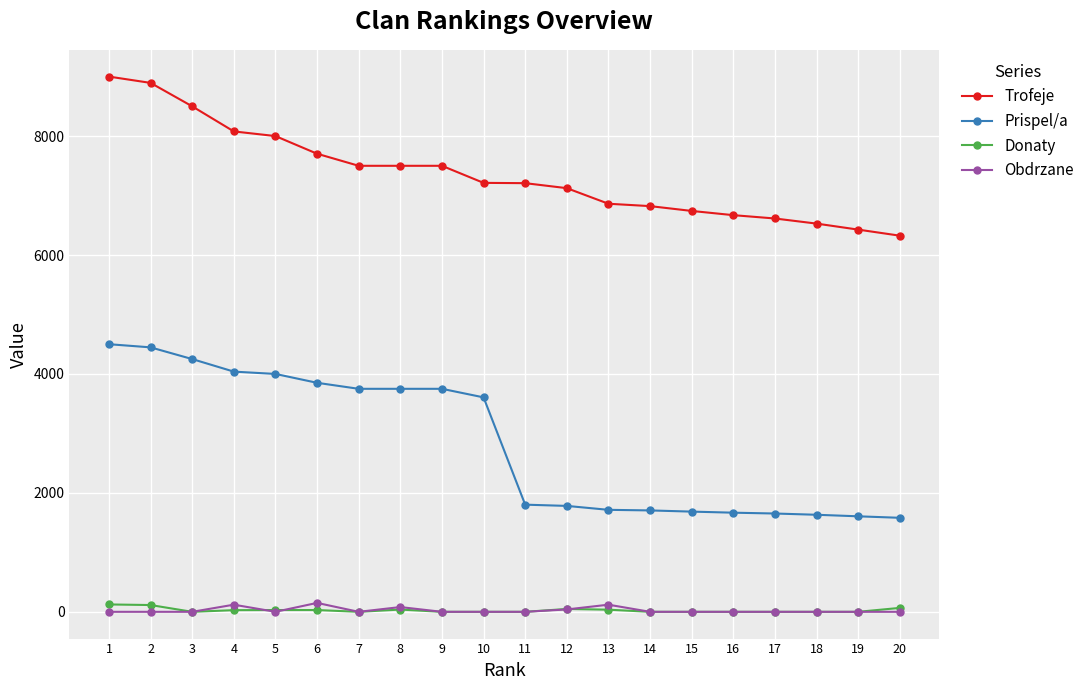

What is the total value across all series at 11?

9010